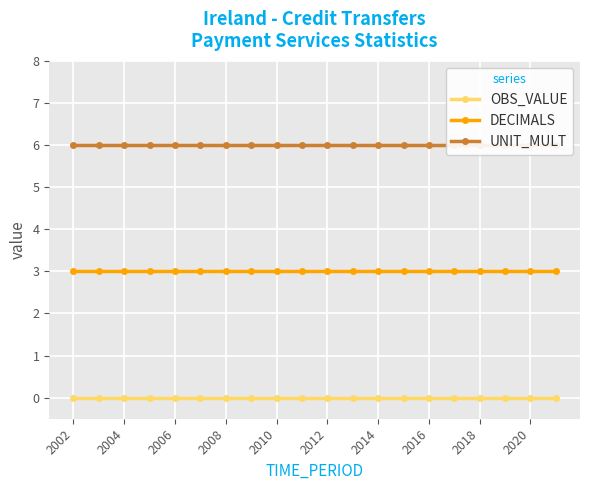

What is the maximum value for DECIMALS?

3